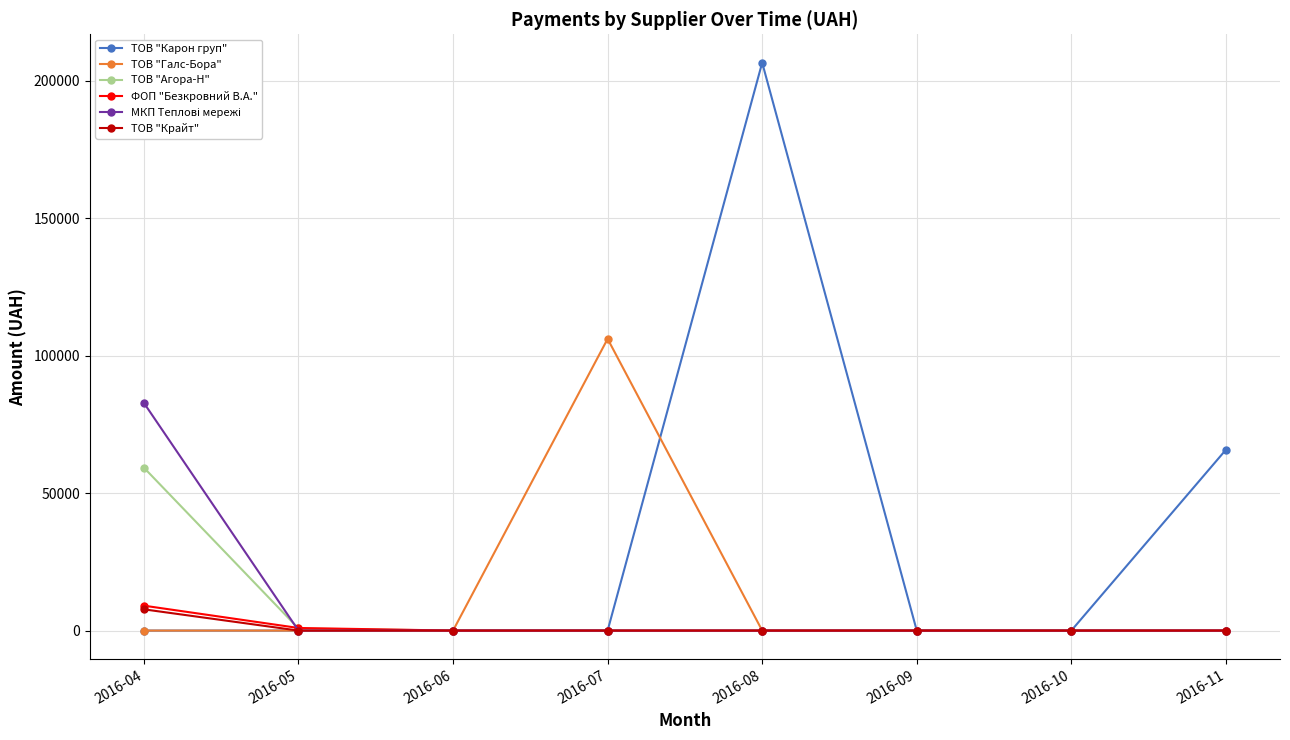

Which label corresponds to the largest value in the chart?

2016-08